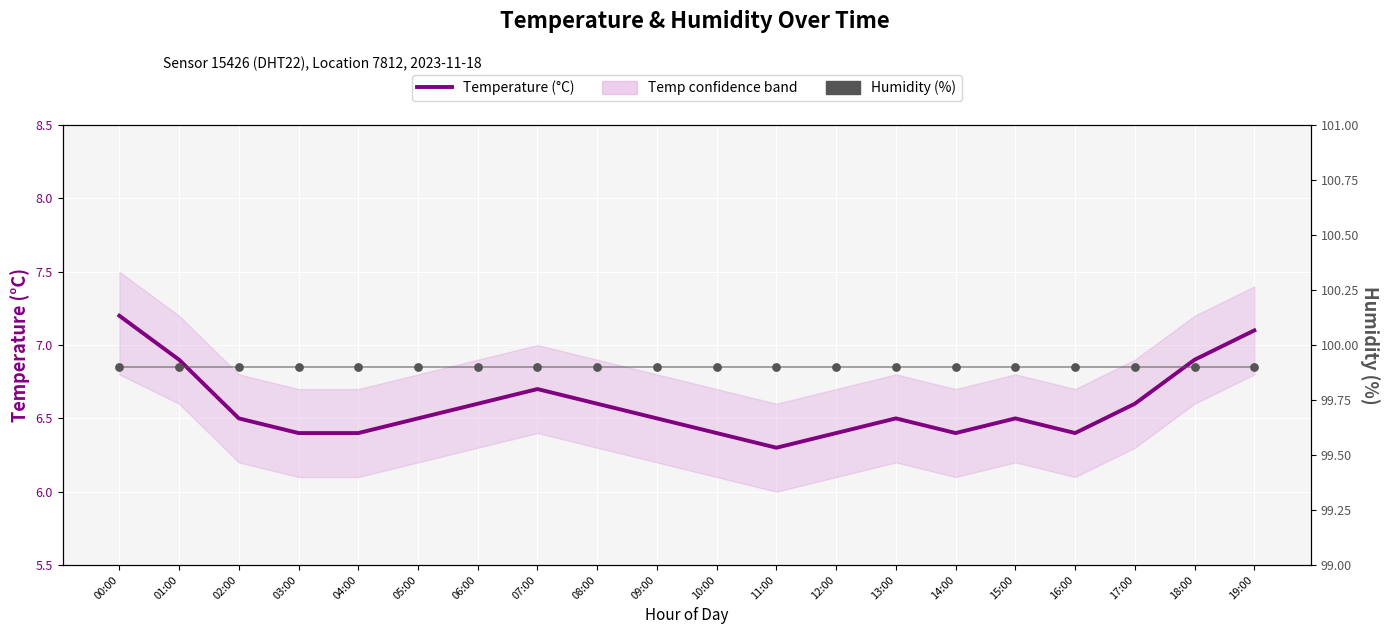

Which series has the largest total across all categories?

Humidity (%)